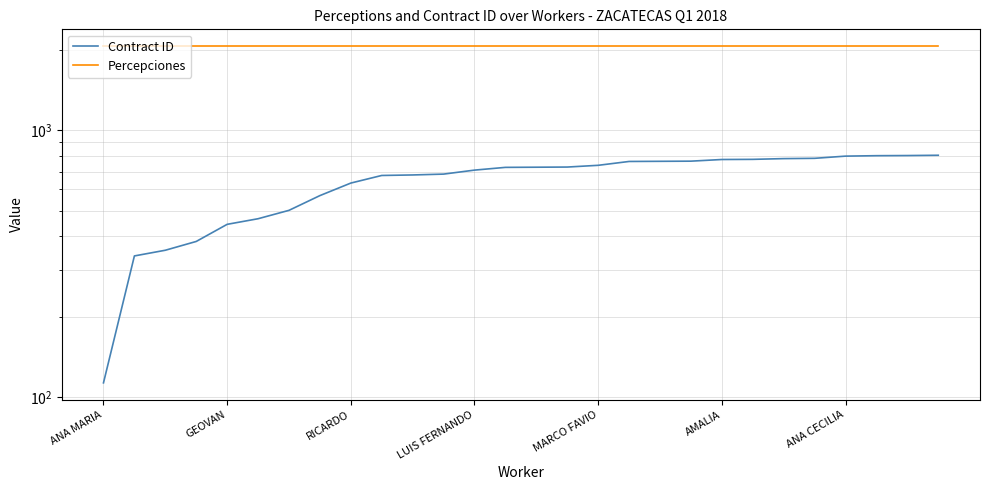

At MARCO FAVIO, list the series in order from largest to smallest.

Percepciones, Contract ID